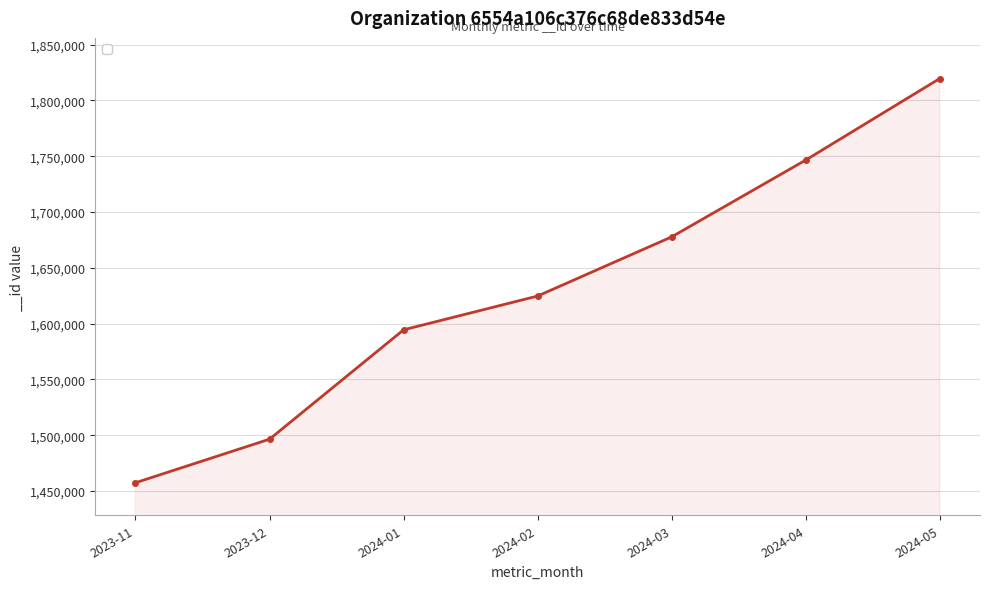

What is the greatest value displayed?

1819572